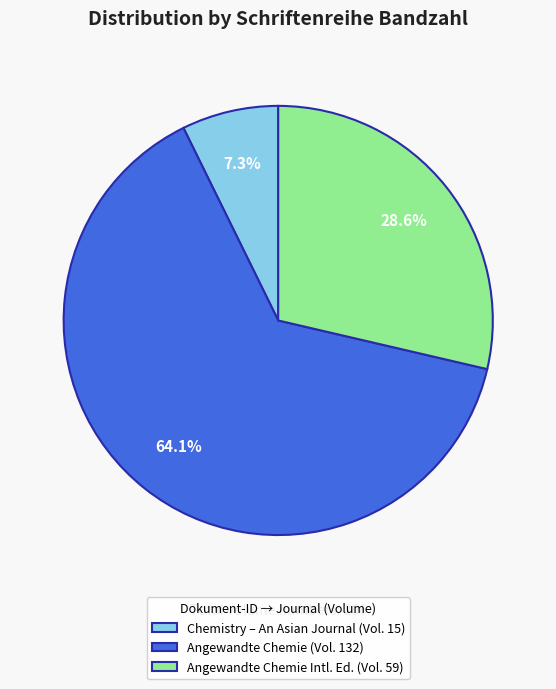

Which has a higher value, Angewandte Chemie (Vol. 132) or Angewandte Chemie Intl. Ed. (Vol. 59)?

Angewandte Chemie (Vol. 132)